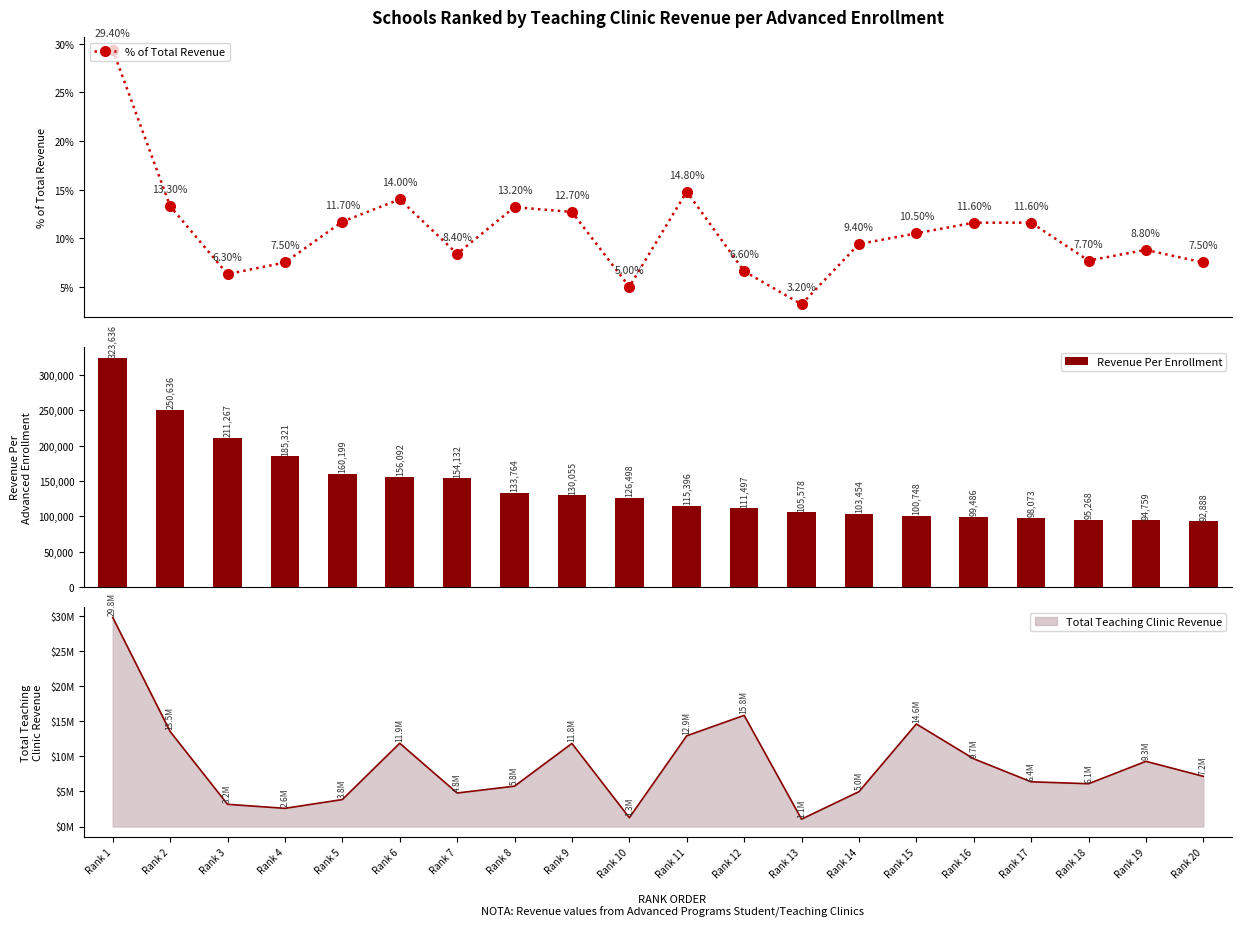

What is the difference between the second highest and minimum values in the Revenue Per Enrollment series?

157748